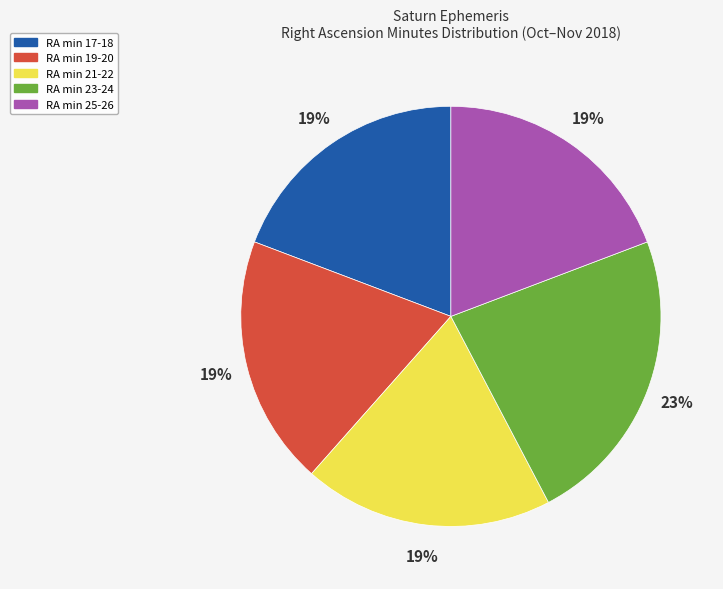

Is there any slice that represents more than half of the pie?

No